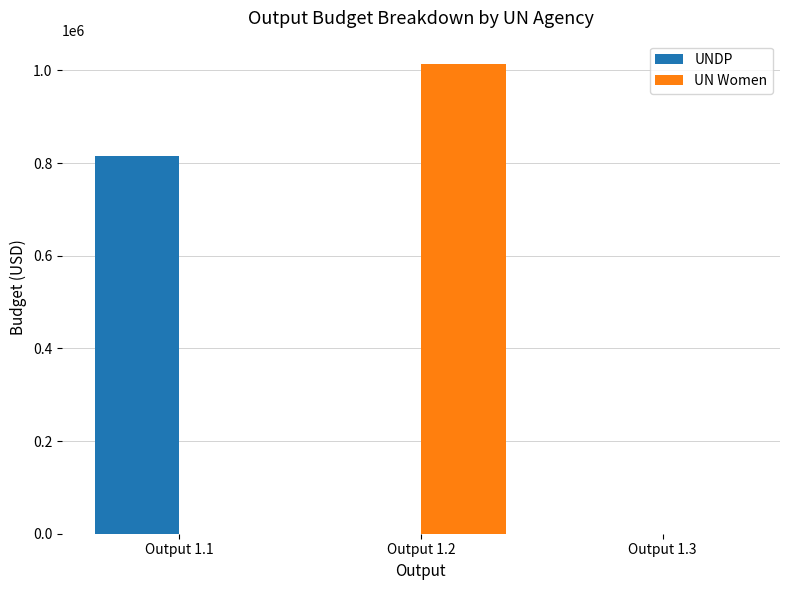

Between Output 1.2 and Output 1.3, which series saw the biggest shift?

UN Women